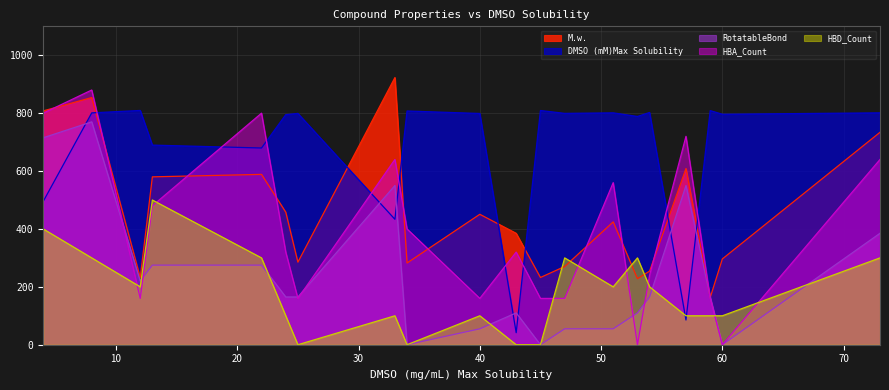

The value of HBD_Count at 34 is 0.0. True or false?

True